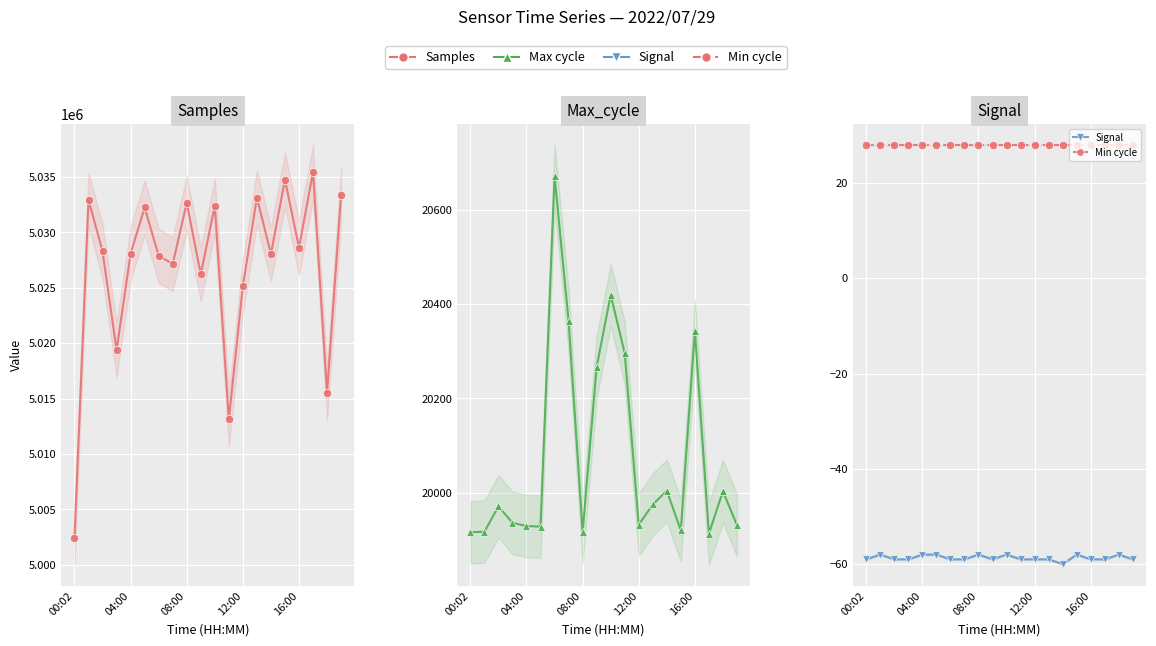

List the series in order of their peak value, lowest first.

Signal, Min cycle, Max cycle, Samples